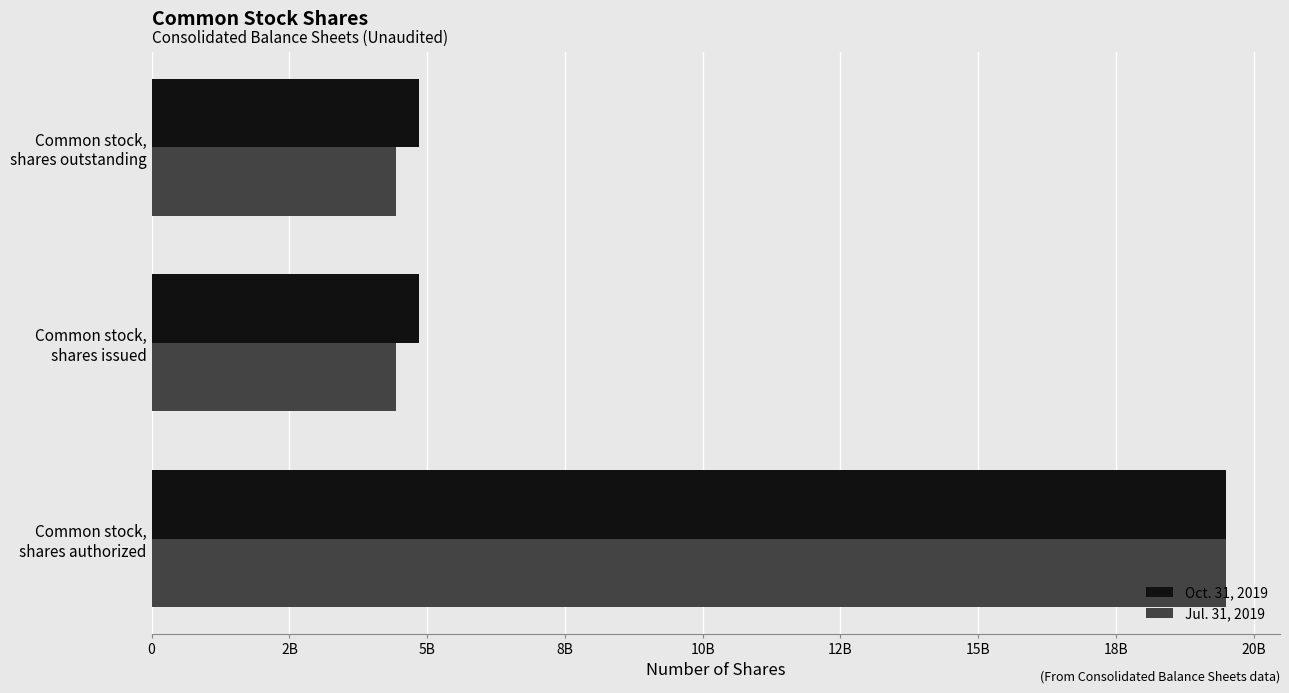

What are all the series names shown in the legend?

Oct. 31, 2019, Jul. 31, 2019